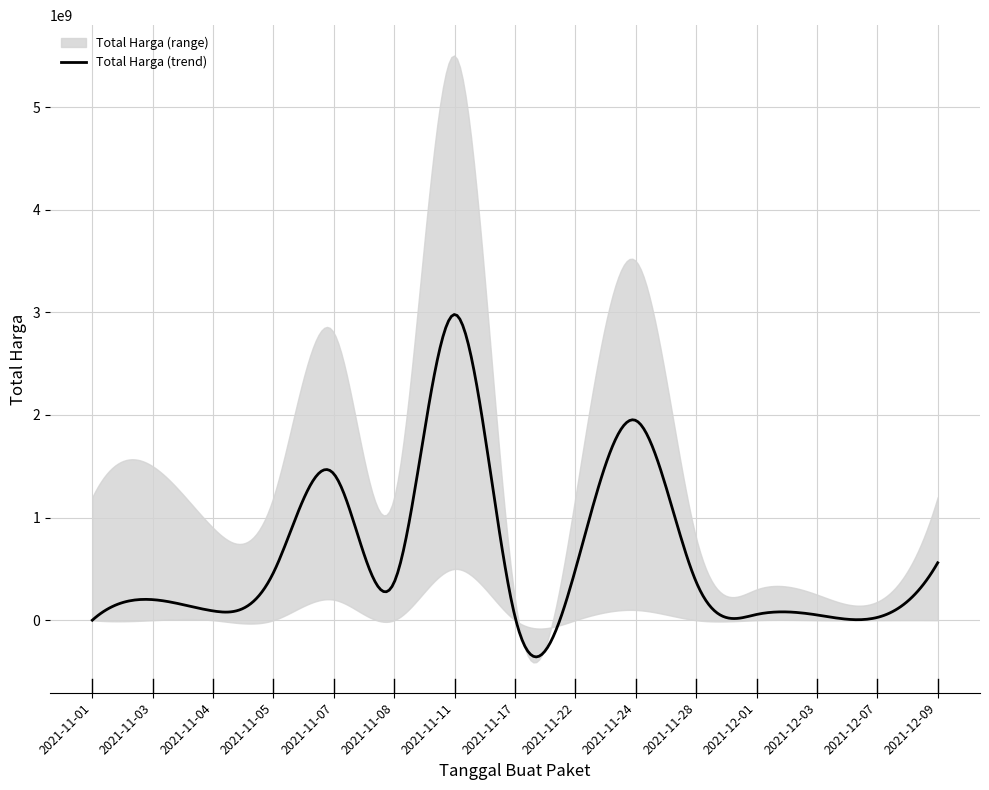

What is the change in value from 2021-11-05 to 2021-12-09?

+95968900